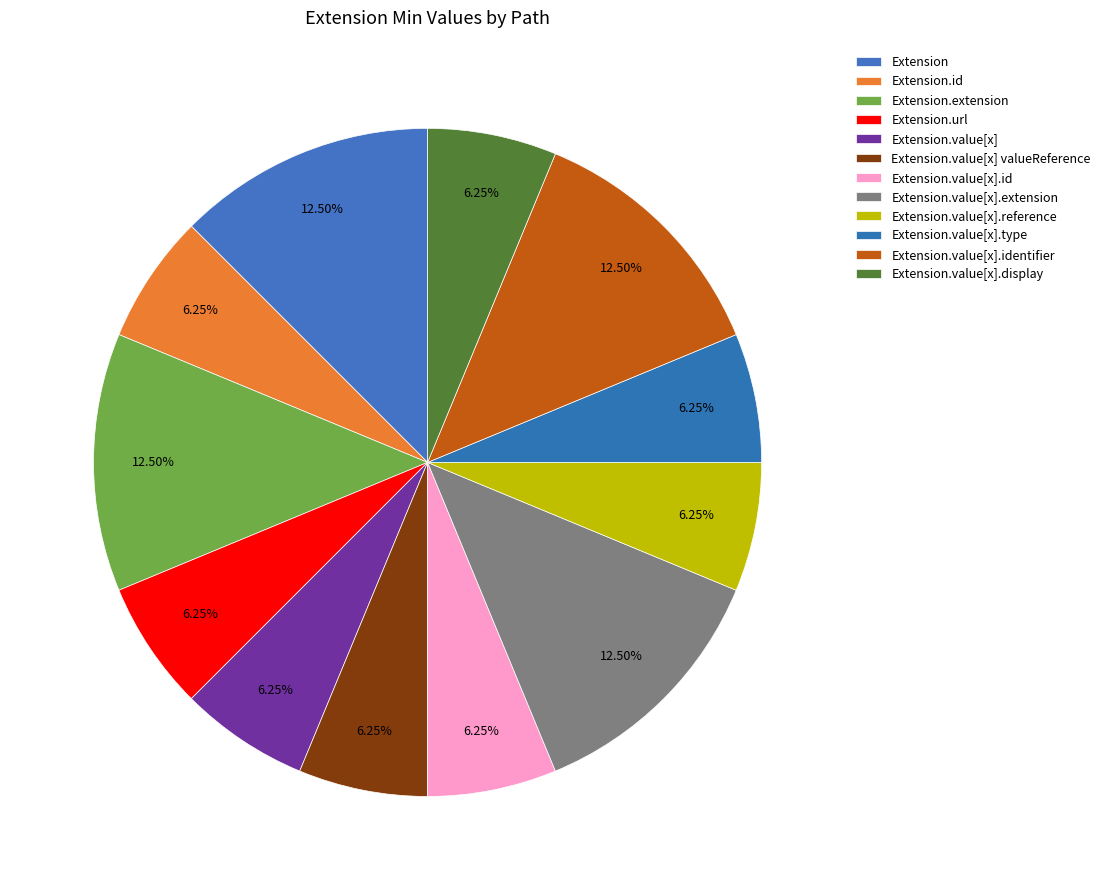

How many slices are in this pie chart?

12